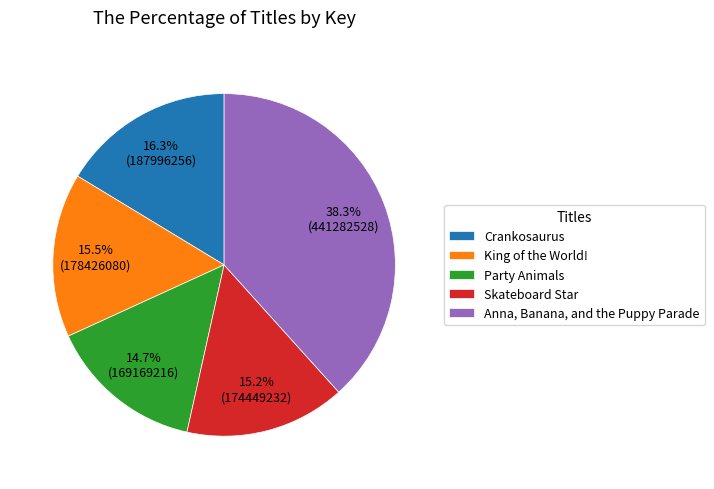

What percentage is the Skateboard Star slice, to the nearest percent?

15%